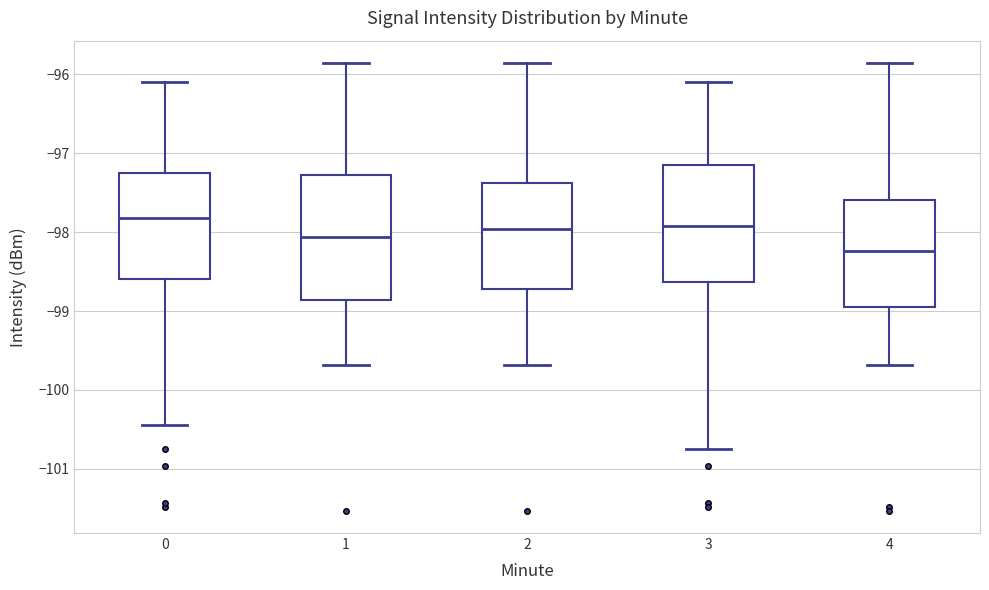

Reading left to right, transcribe this box plot: for each box, give where its median line is, the range the box spans, and where its two whiskers end, as read against the y-axis. The values are not printed on the chart, so give them approximately, as read against the axis.

0: median -97.8, box -98.6 to -97.2, whiskers -100.4 to -96.1
1: median -98.1, box -98.9 to -97.3, whiskers -99.7 to -95.9
2: median -98.0, box -98.7 to -97.4, whiskers -99.7 to -95.9
3: median -97.9, box -98.6 to -97.1, whiskers -100.7 to -96.1
4: median -98.2, box -98.9 to -97.6, whiskers -99.7 to -95.9